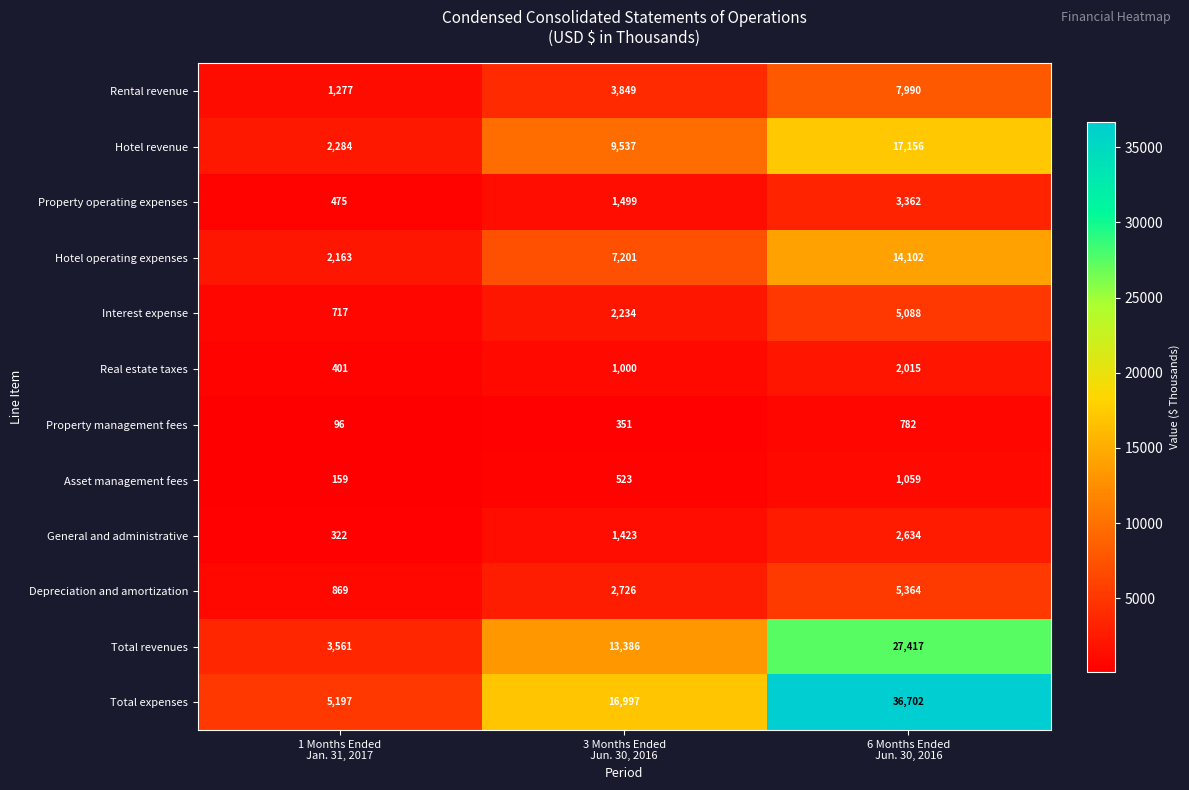

How many Hotel operating expenses values are between 2163 and 14102?

3